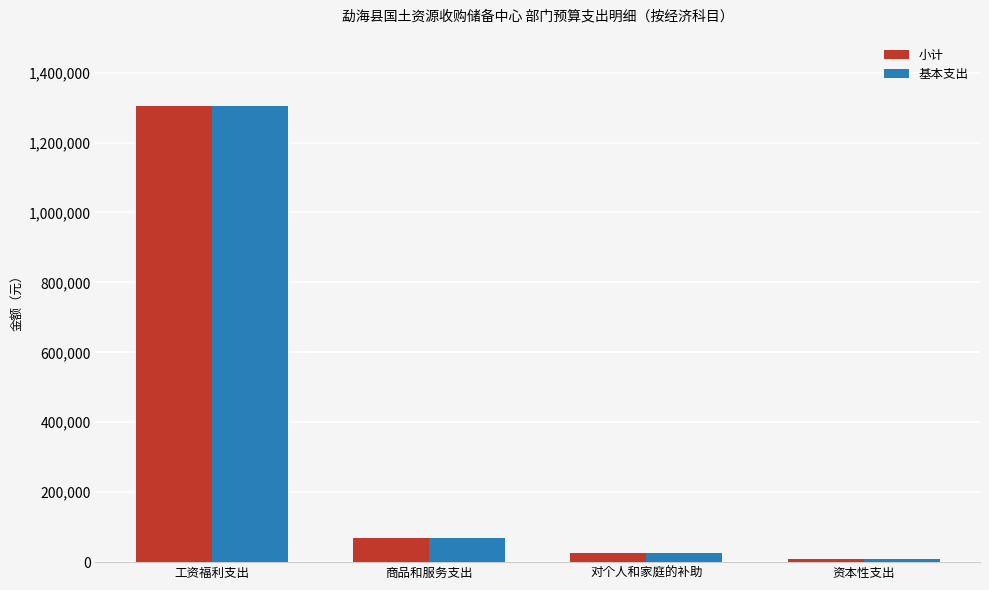

Is it true that 基本支出 equals 1304885.2 at 工资福利支出?

True